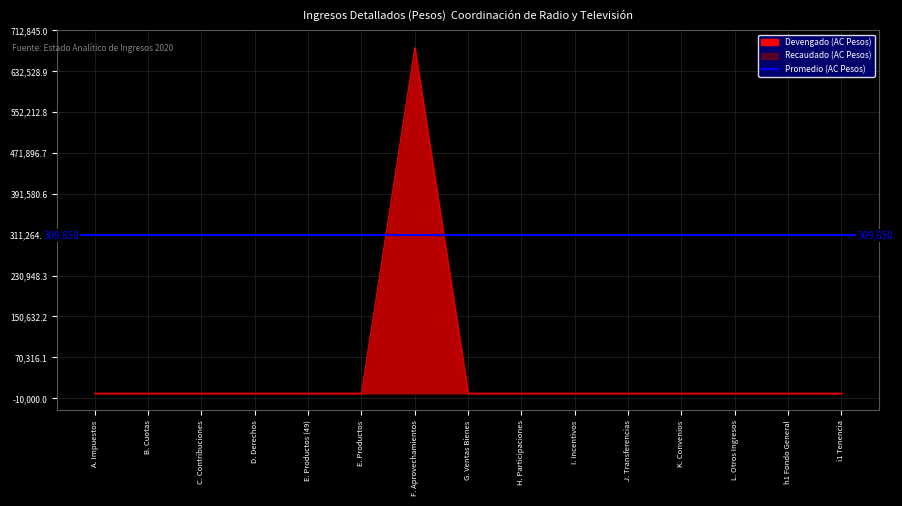

Which category has the highest value in the Devengado (AC Pesos) series?

F. Aprovechamientos